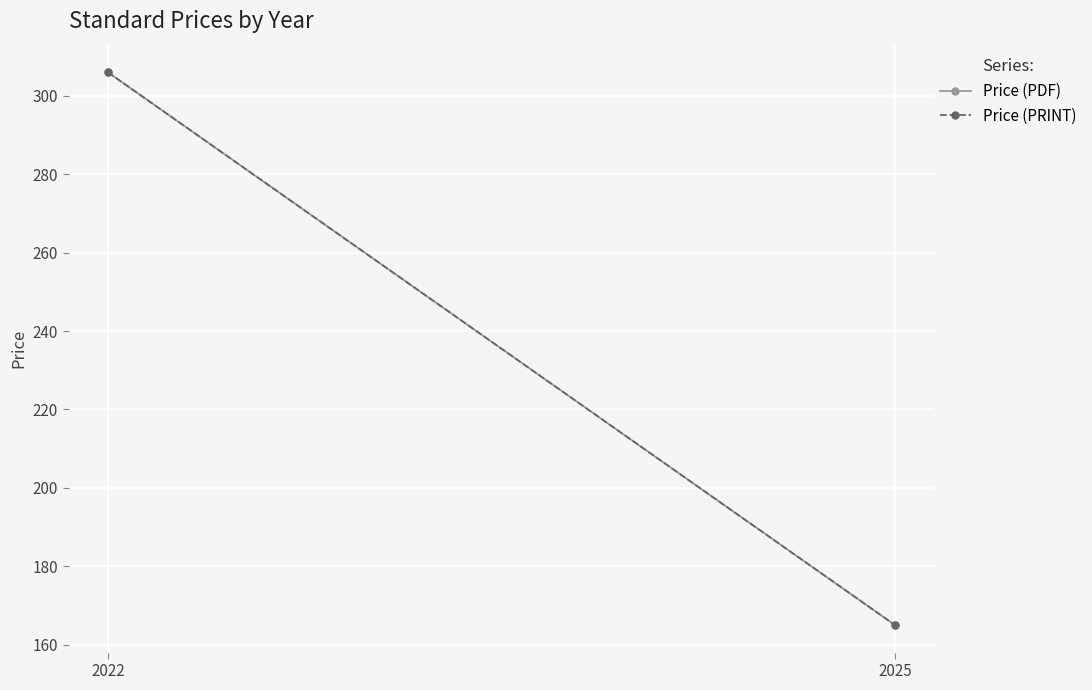

Count the number of data series in this chart.

2